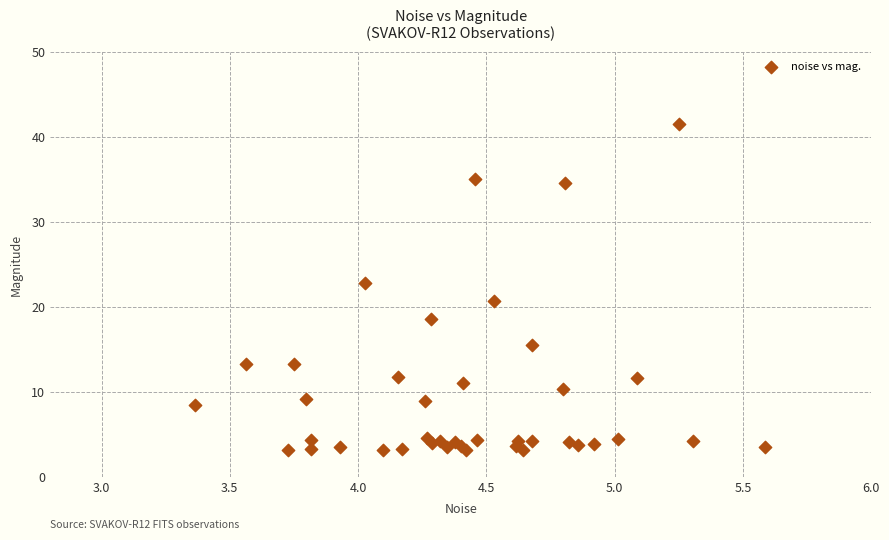

What Y value in the scatter plot is closest to 22?

22.8